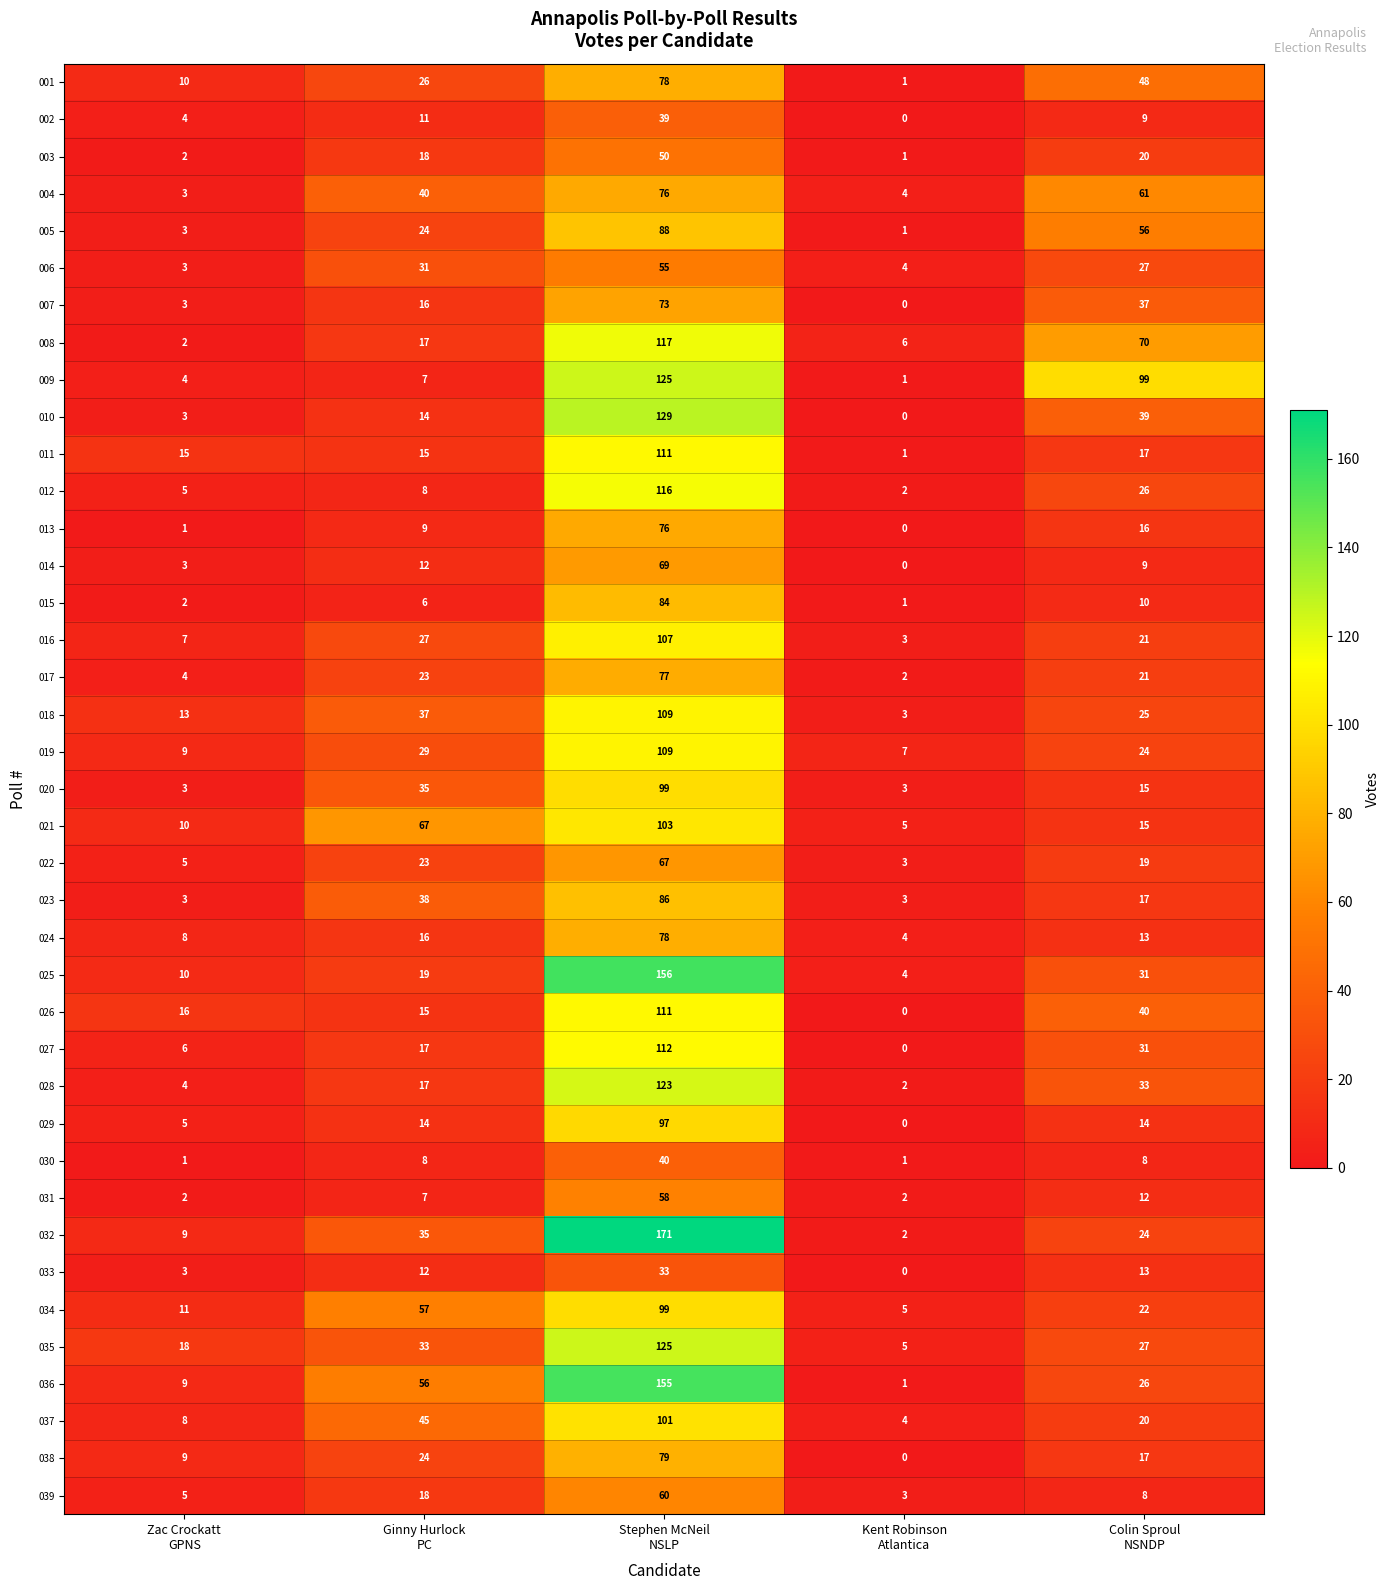

What is the difference between the maximum and minimum values in the 030 series?

39